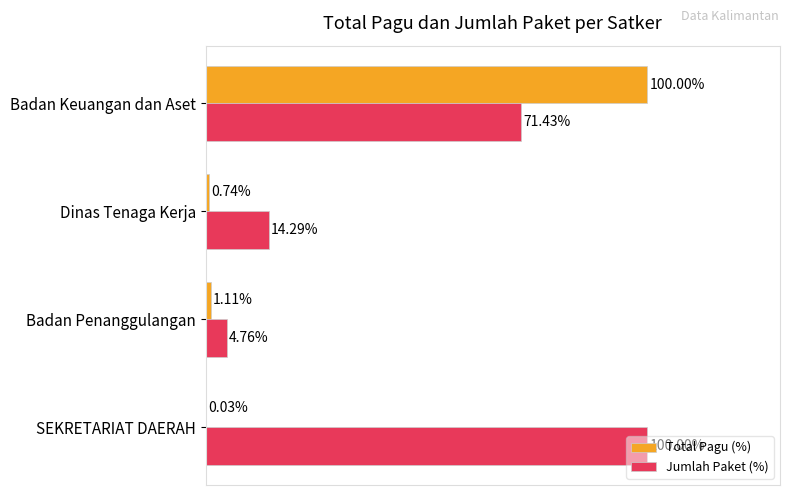

Which series has the largest total across all categories?

Jumlah Paket (%)